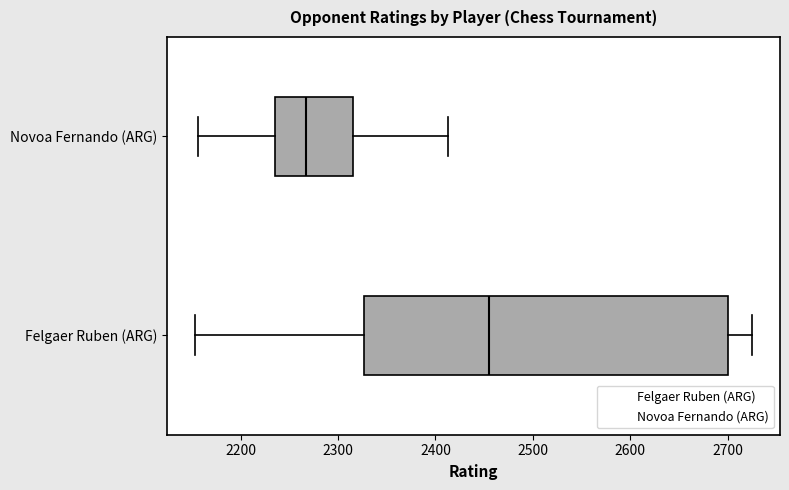

Which box has the furthest to the left median line?

Novoa Fernando (ARG)